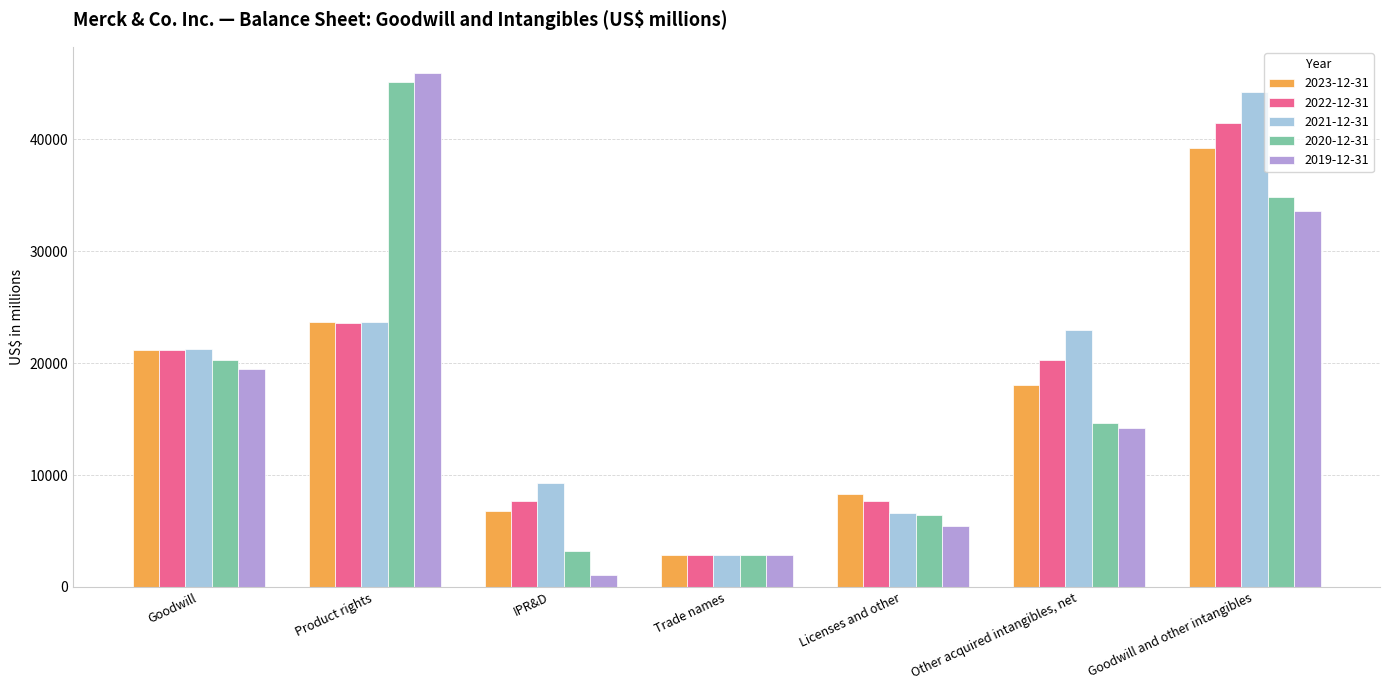

Is it true that 2023-12-31 equals 11463 at IPR&D?

False